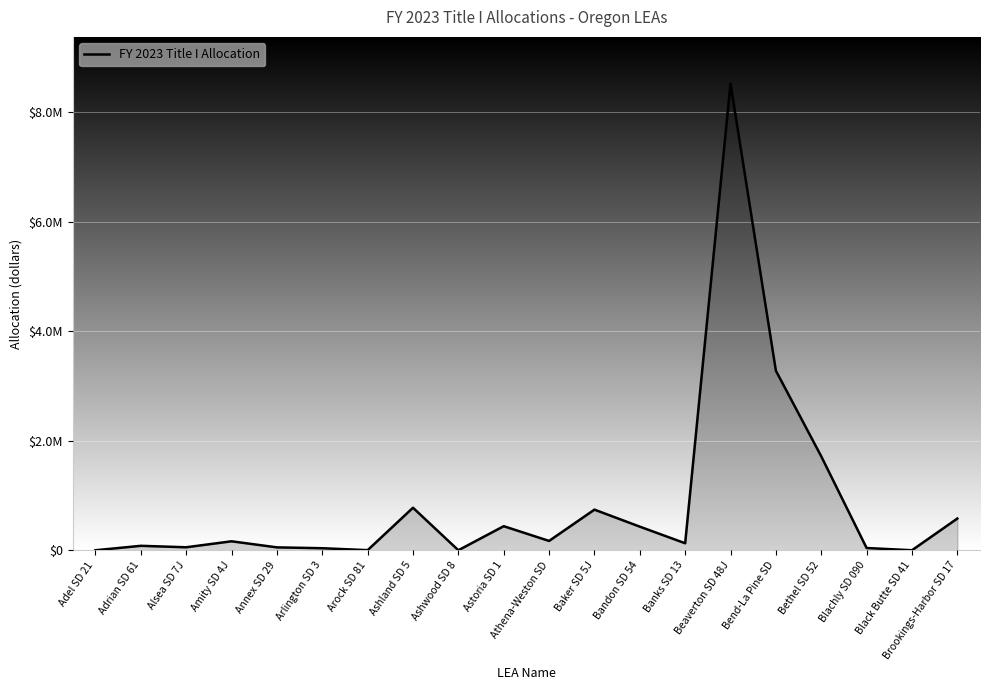

Does the chart have visible grid lines?

Yes